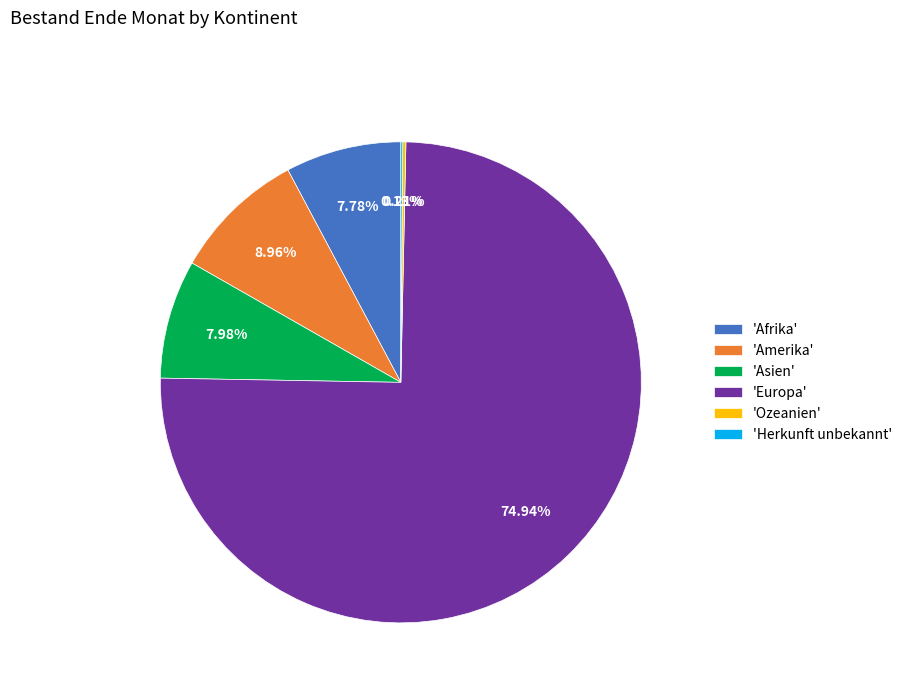

What is the ratio of the value at 'Amerika' to the value at 'Asien'?

1.1